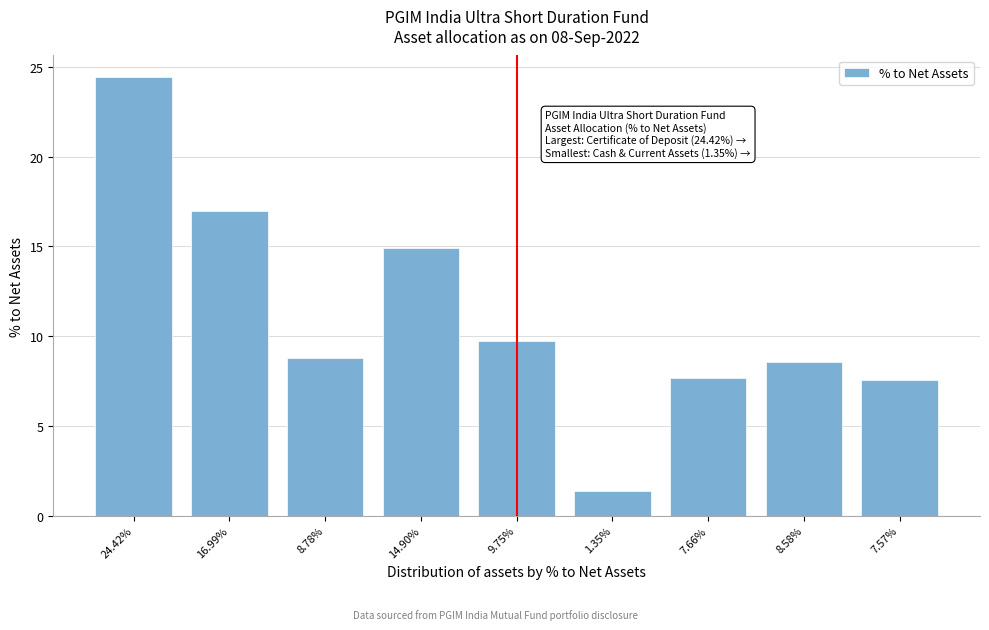

The chart shows a value of 3.7 at 7.66%. True or false?

False